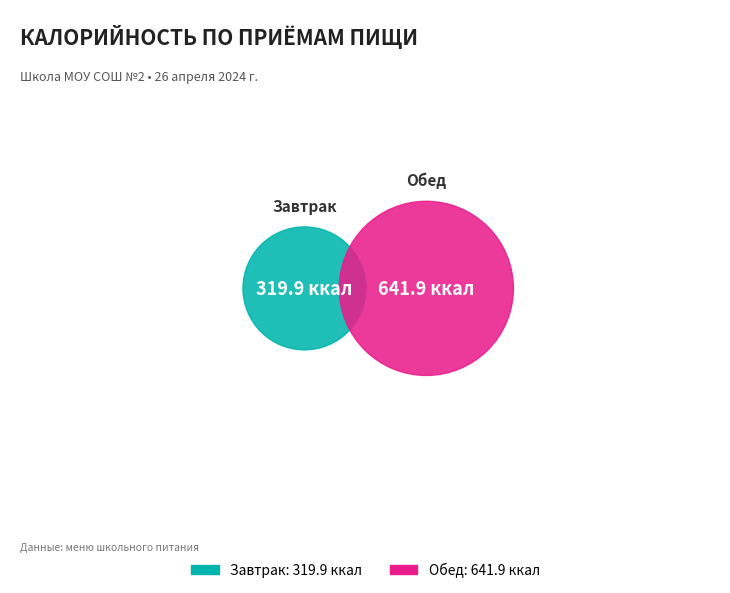

The Обед slice represents 74% of the pie. True or false?

False